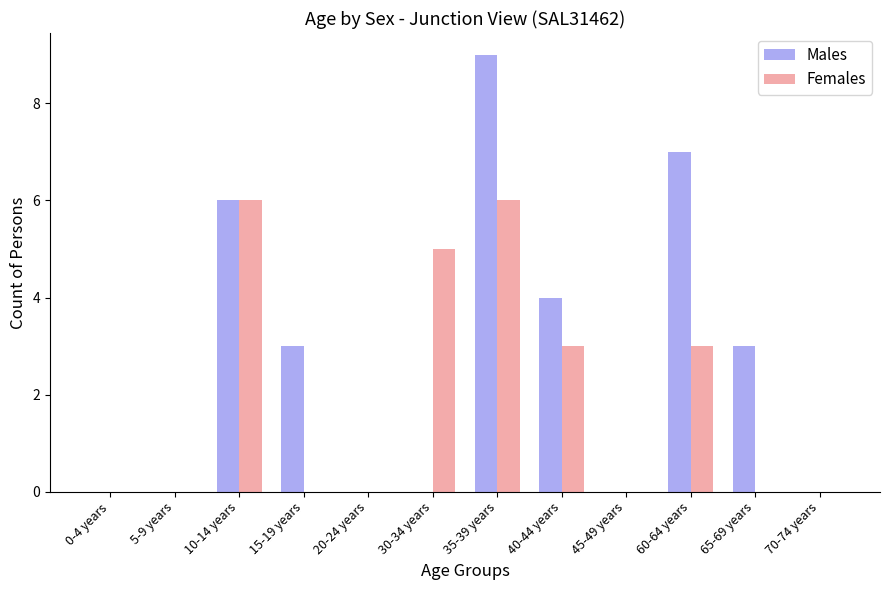

Which series changed the most between 5-9 years and 15-19 years?

Males